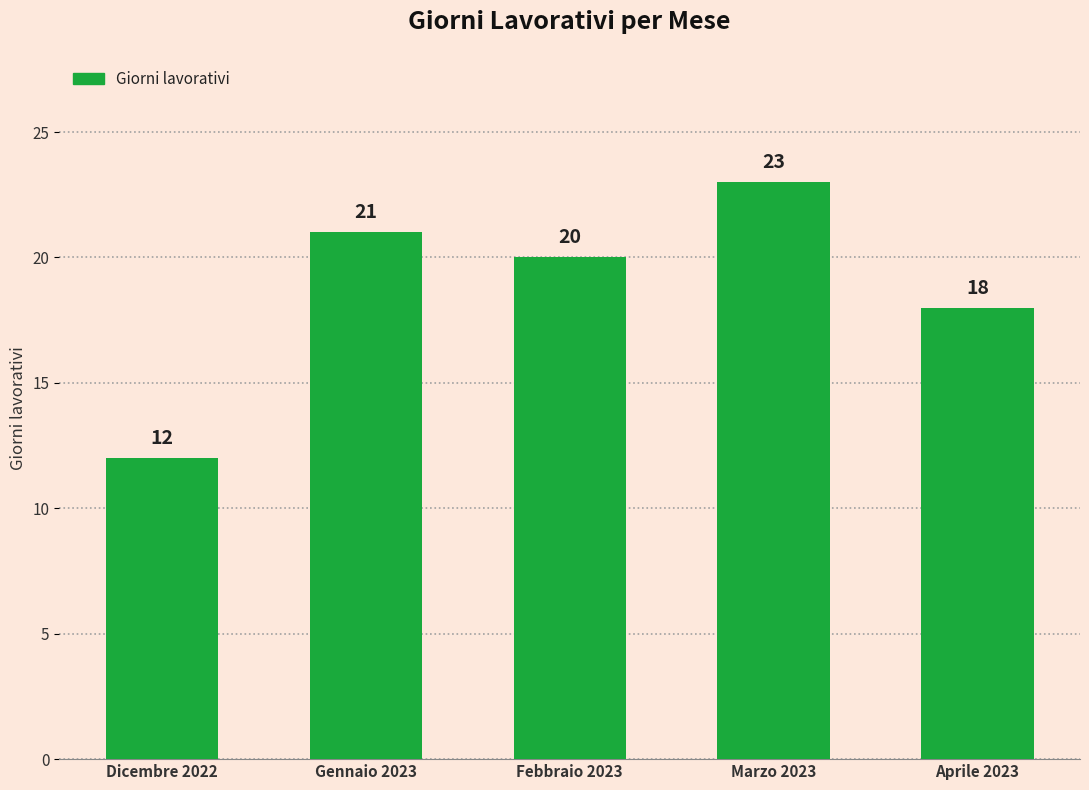

How many series are shown in this chart?

1